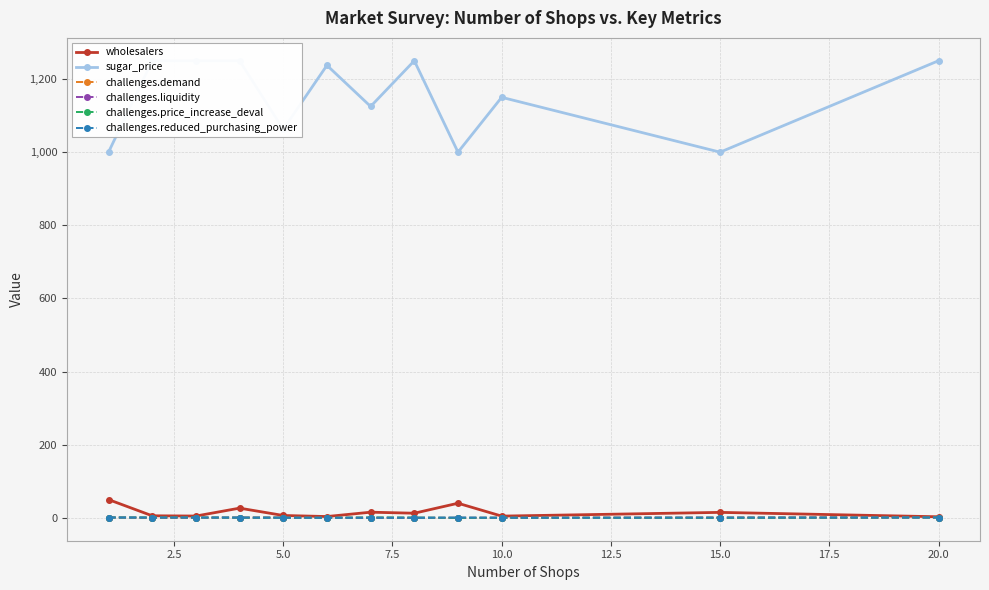

What is the approximate value of challenges.demand at 20.0?

1.0